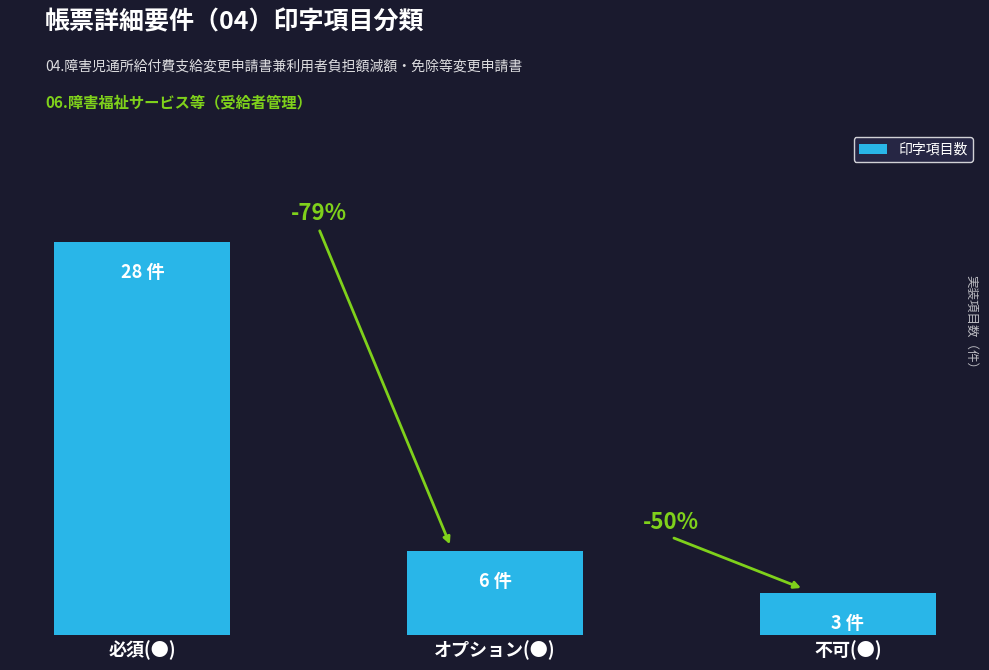

Are the bars horizontal?

No